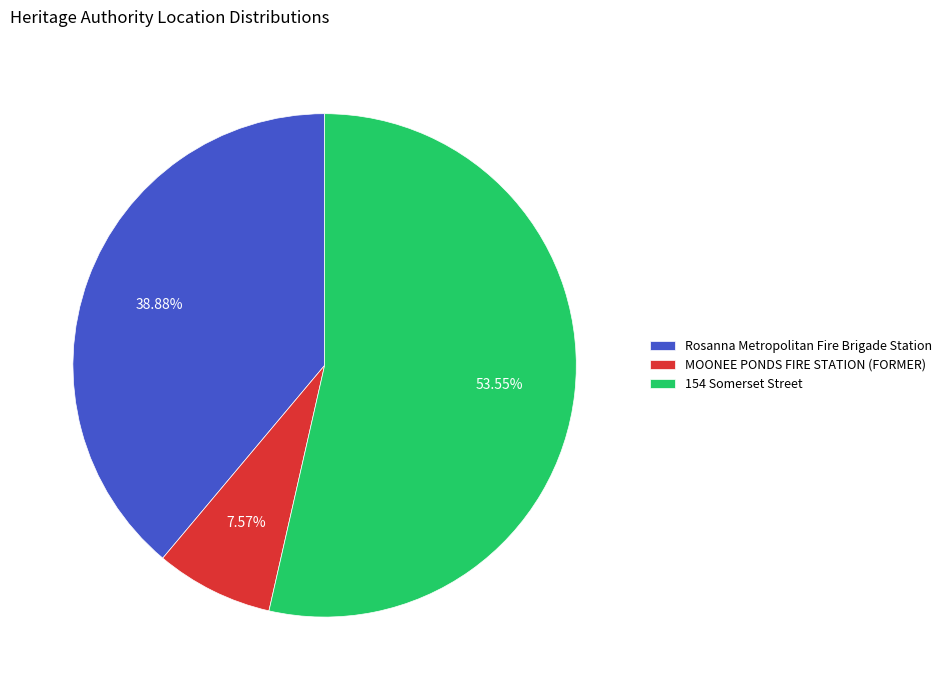

What percentage do MOONEE PONDS FIRE STATION (FORMER) and 154 Somerset Street together represent?

61.1%